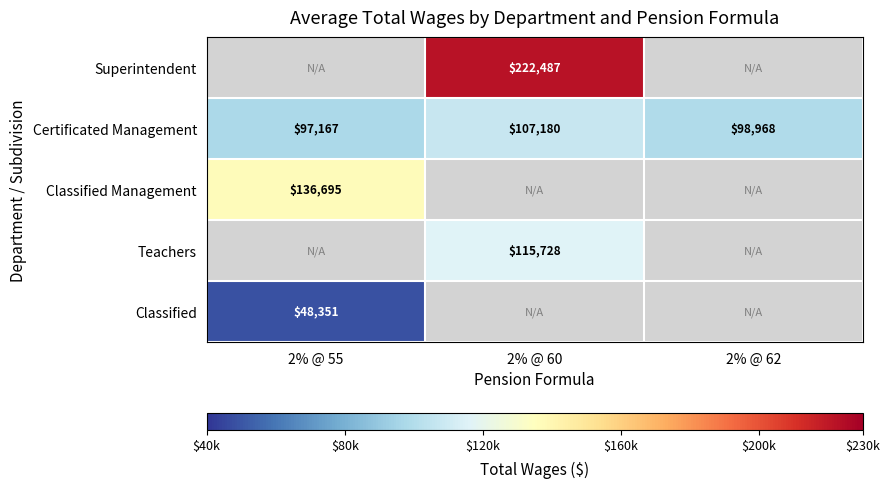

What is the difference between the Certificated Management values at 2% @ 60 and 2% @ 62?

8212